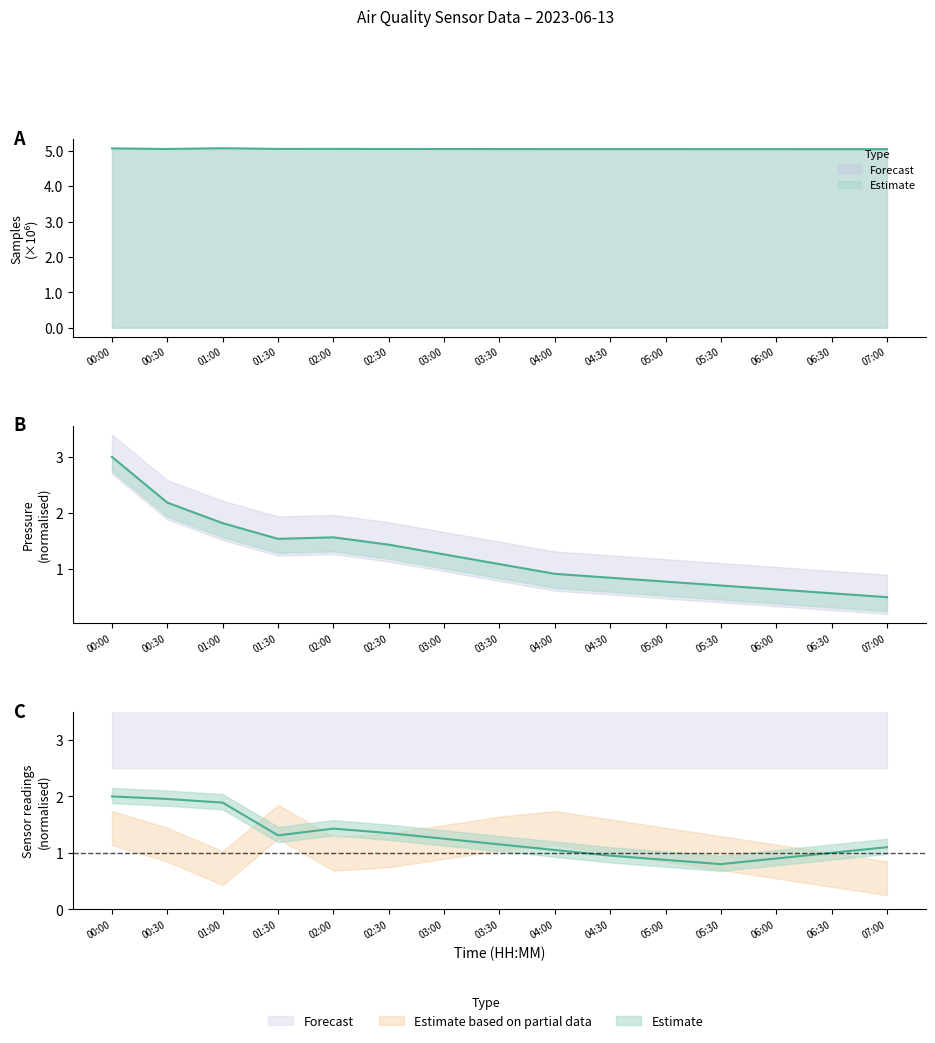

At which category is the sum across all series the highest?

00:00